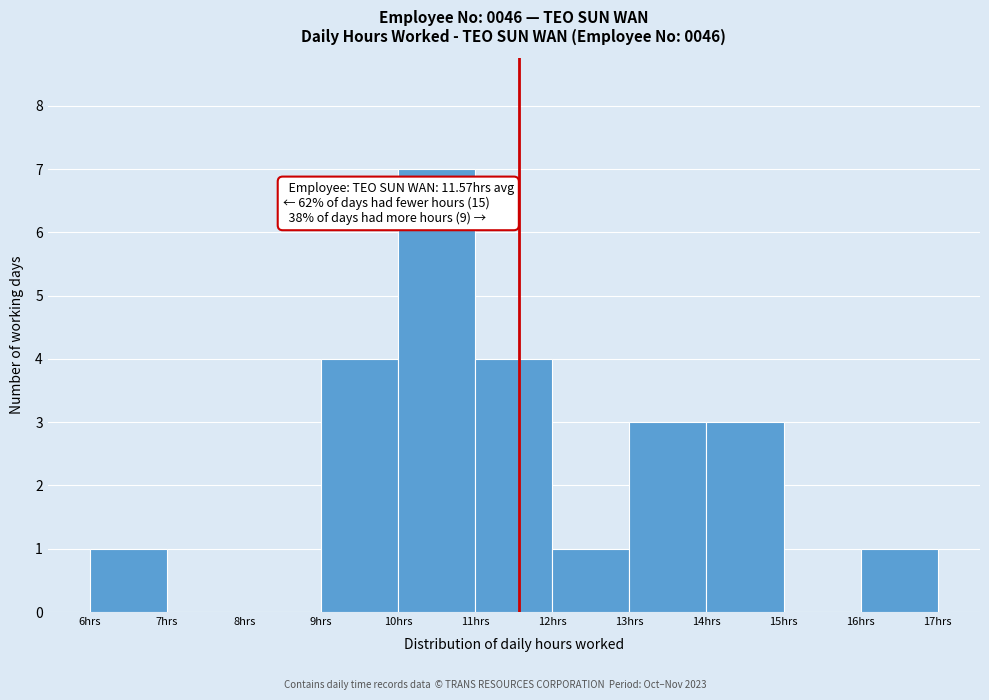

Which range on the x-axis has the tallest bar?

10 to 11